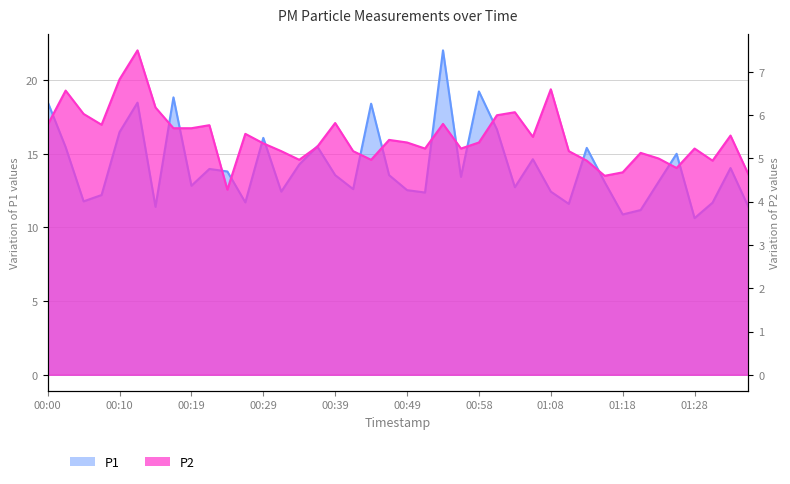

What are all the series names shown in the legend?

P1, P2